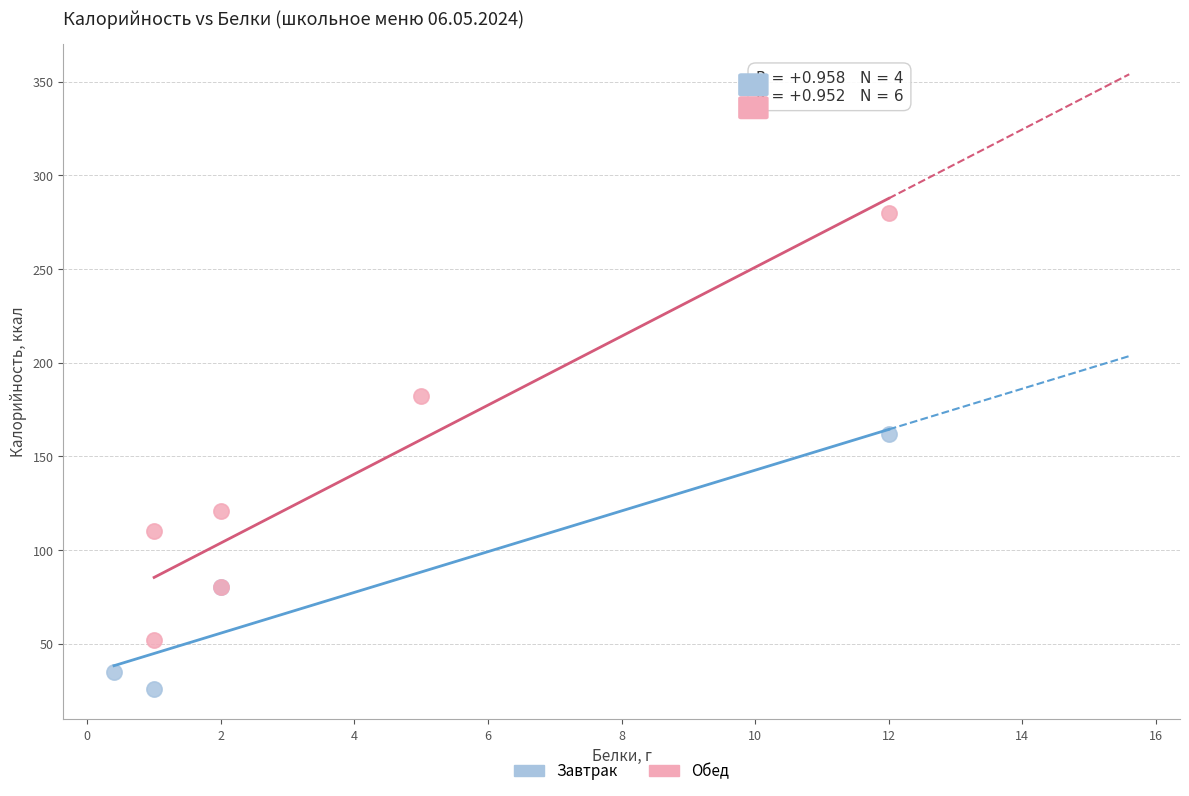

Which series contains the highest Y value?

Обед